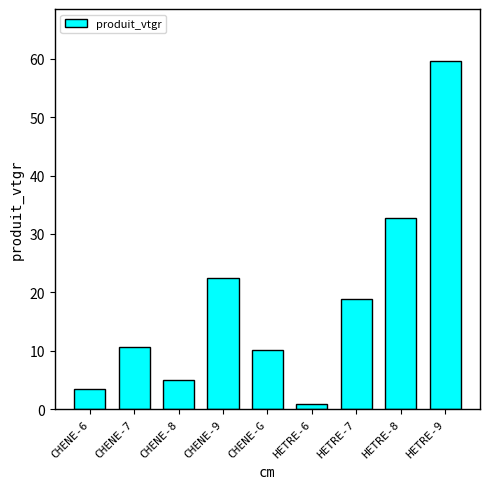

Reading left to right, extract all data points from this chart.

3.4	10.6	5.0	22.5	10.1	0.9	18.8	32.7	59.6